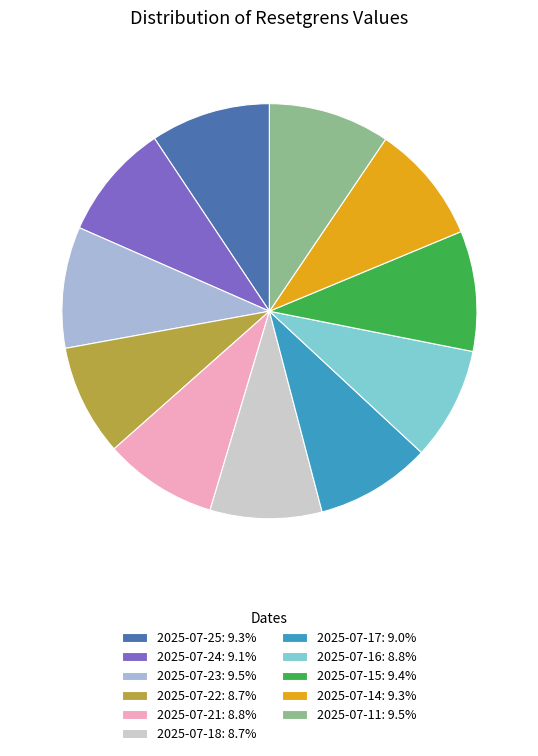

Combined, do 2025-07-22: 8.7% and 2025-07-16: 8.8% account for over 50%?

No